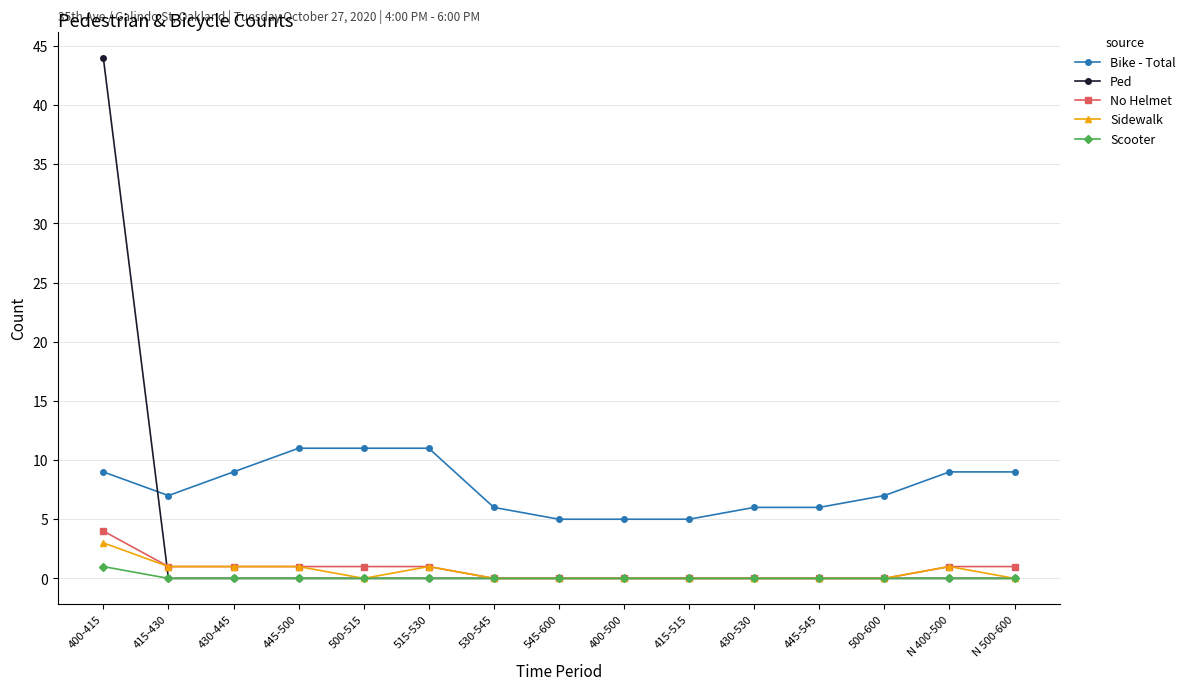

How many intersections are there between Ped and Bike - Total?

1